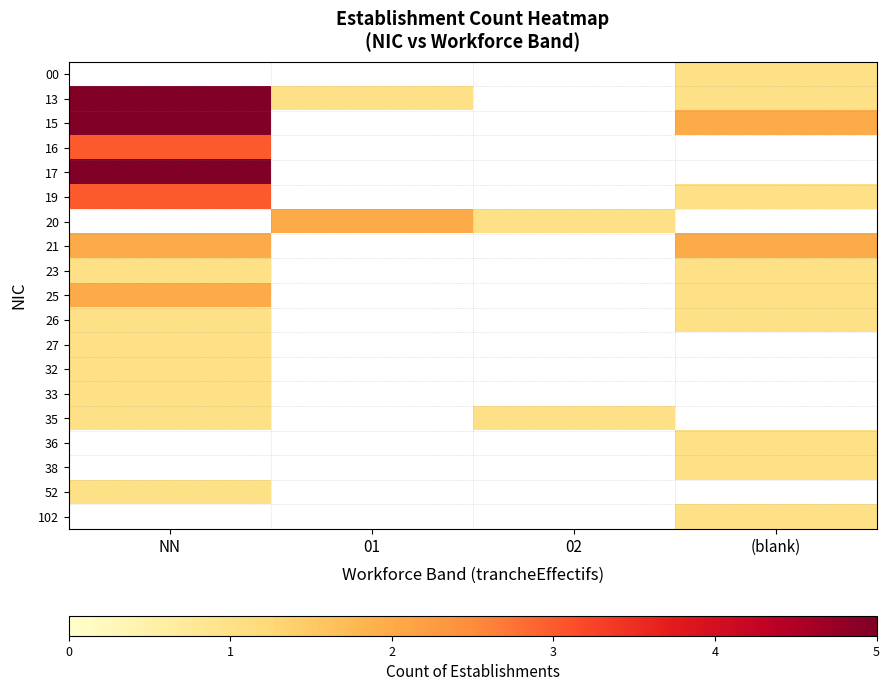

How many values in the 13 series exceed 1?

1